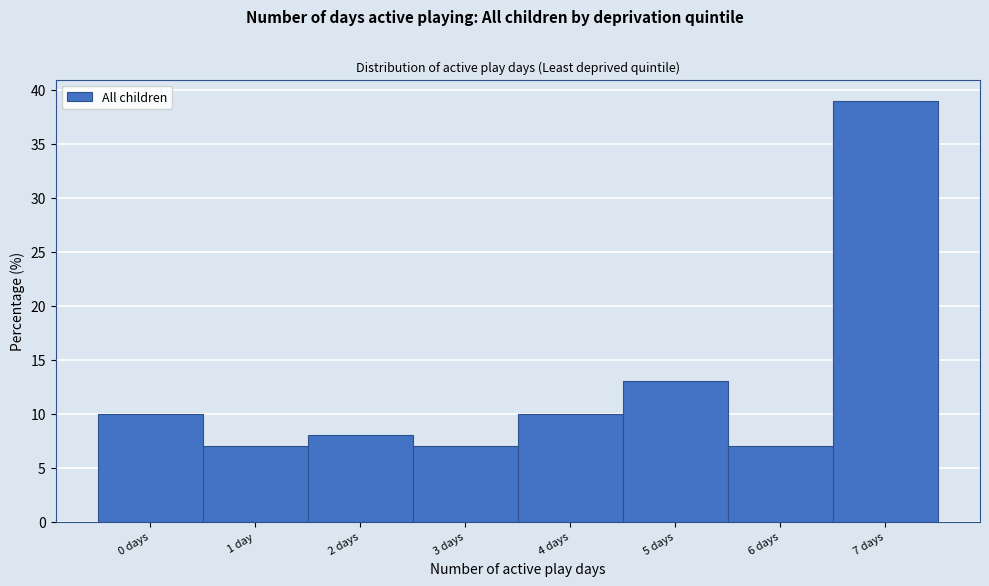

Reading left to right, list all the values displayed in this chart.

0 days=10	1 day=7	2 days=8	3 days=7	4 days=10	5 days=13	6 days=7	7 days=39